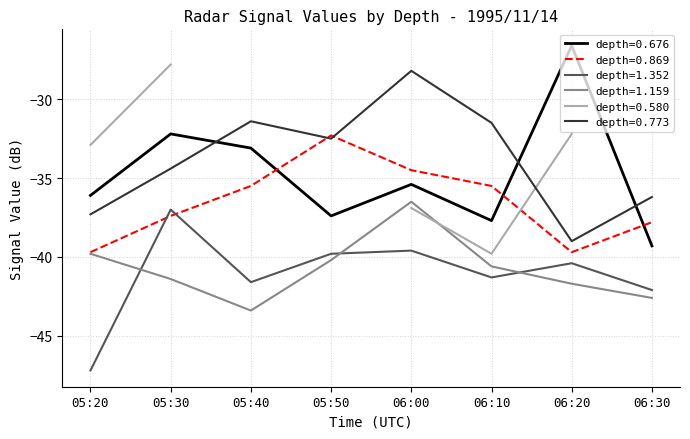

Where is 1.352 nearest to the value -42?

06:30